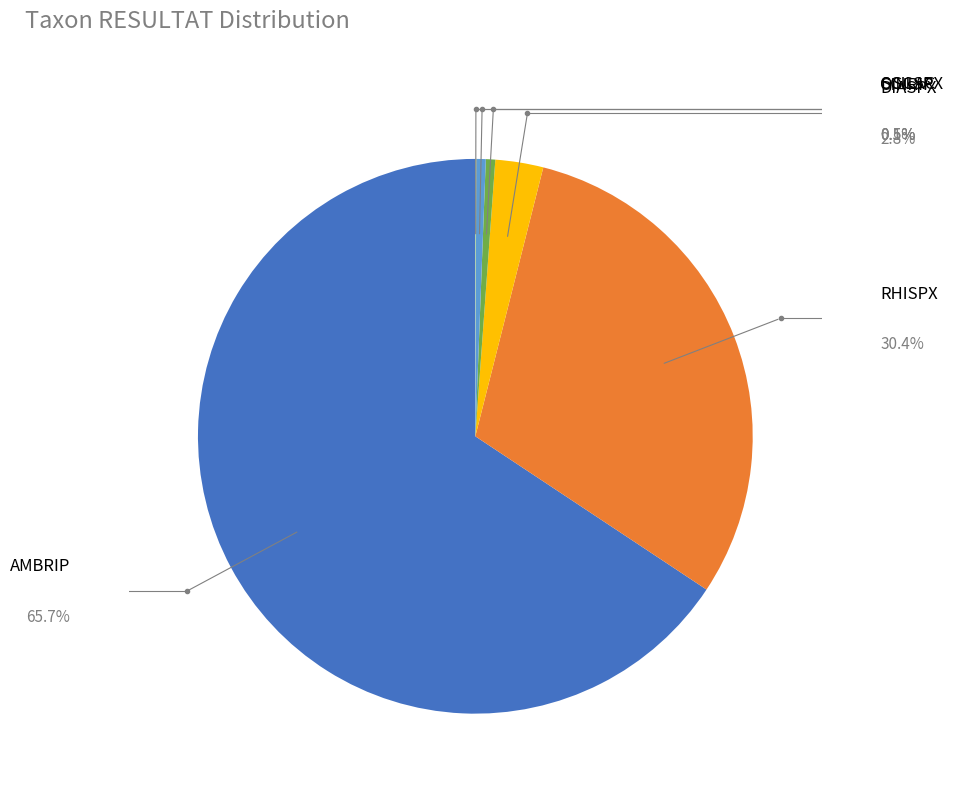

Is there a majority slice in this chart?

Yes